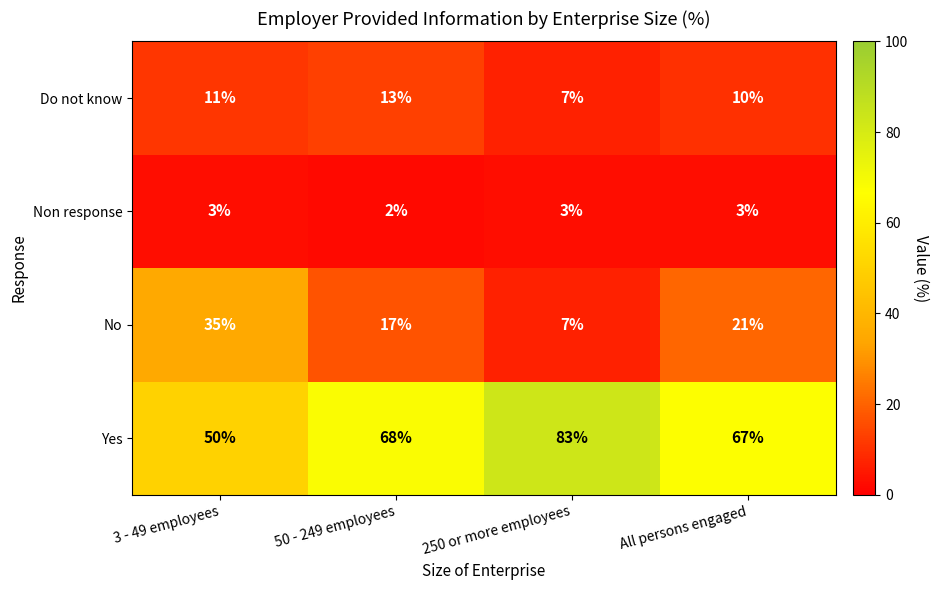

Which series has the largest total across all categories?

Yes